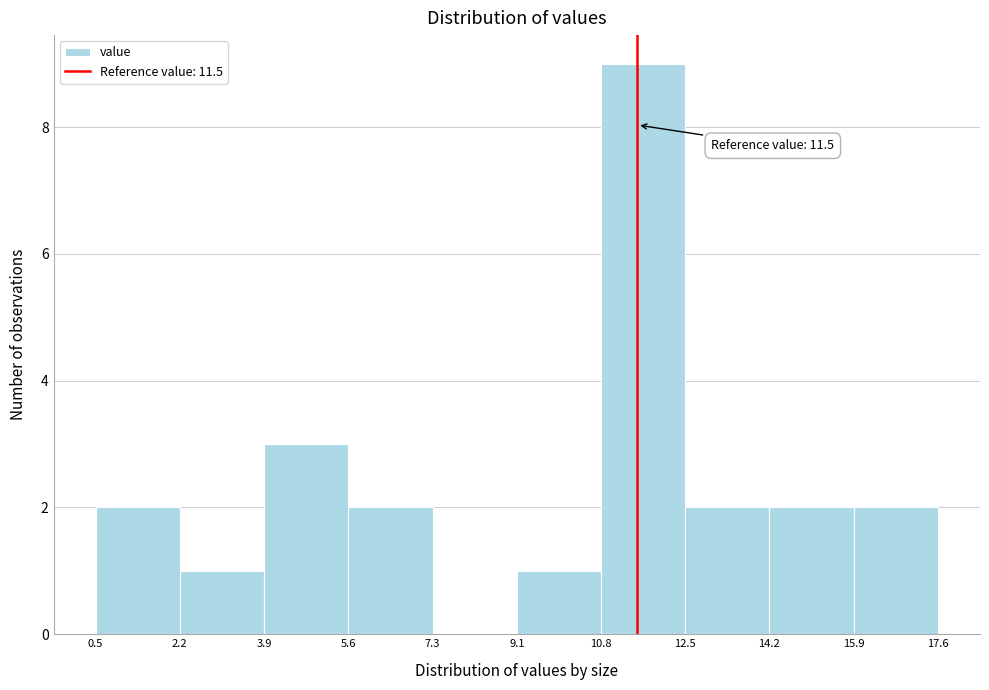

Which range on the x-axis has the tallest bar?

10.8 to 12.5